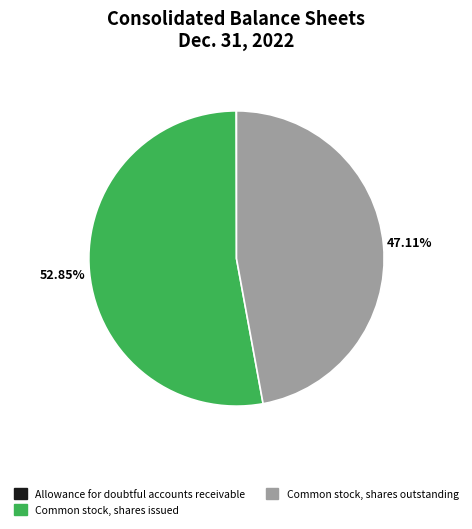

To the nearest percent, what is the difference between the largest and smallest slice percentages?

53%